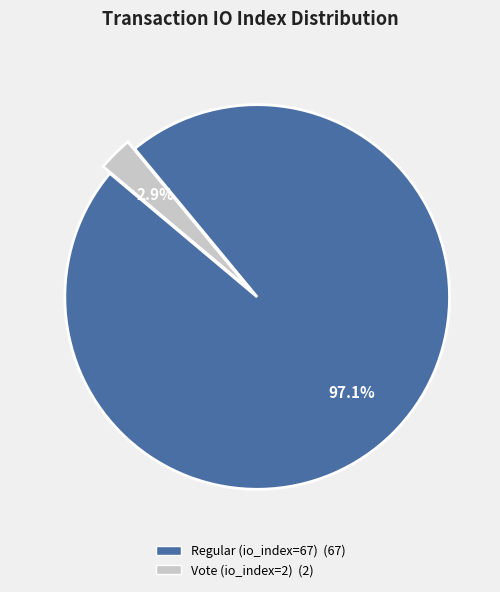

What percentage do Vote (io_index=2) and Regular (io_index=67) together represent?

100.0%